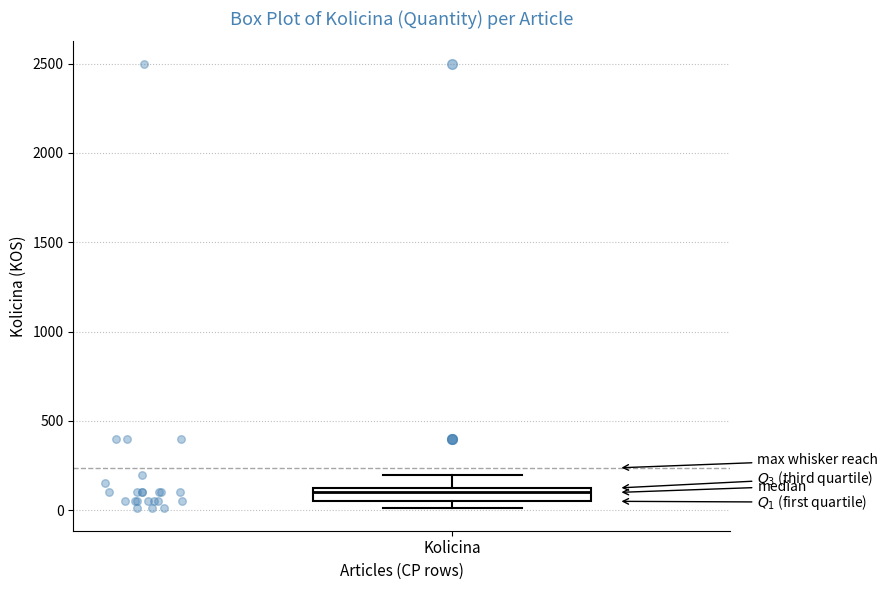

Read this box plot against the y-axis: the position of the median line, the range covered by the box, and the ends of both whiskers. The values are not printed on the chart, so give them approximately, as read against the axis.

median 100, box 50 to 150, whiskers 0 to 200